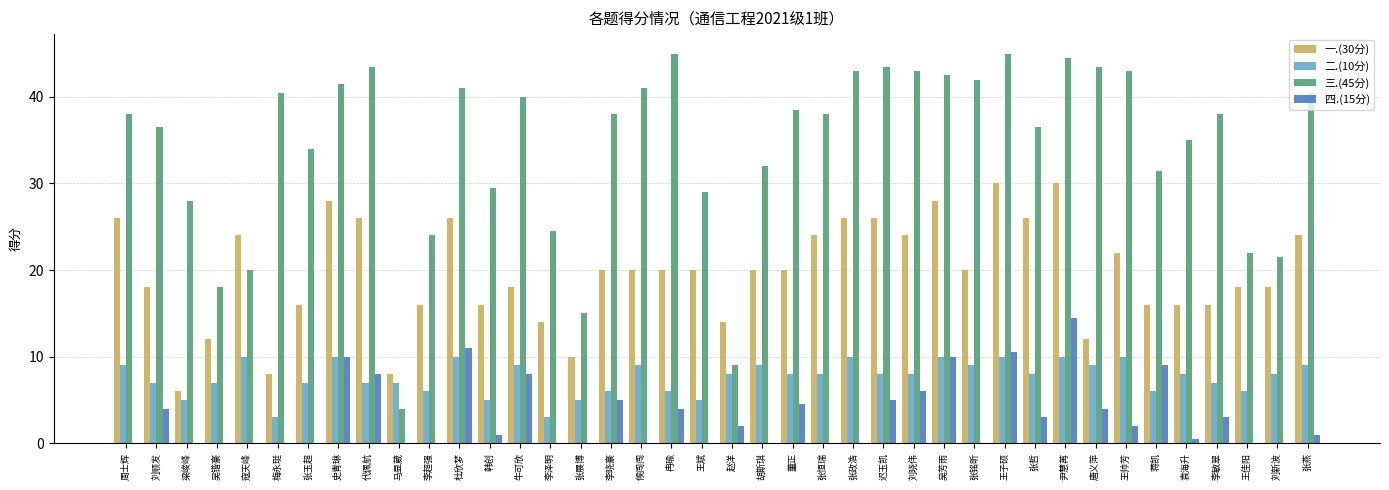

Which series has the largest total across all categories?

三.(45分)